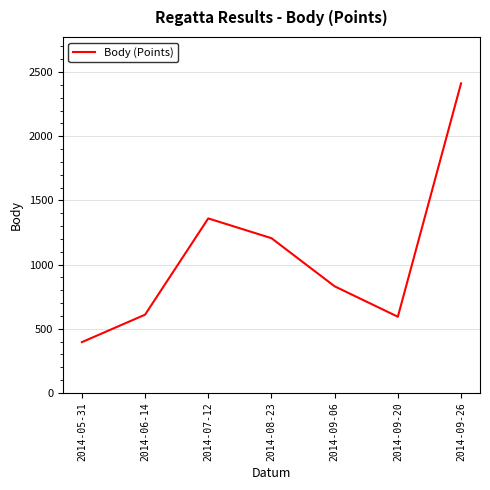

Does the chart have visible grid lines?

Yes